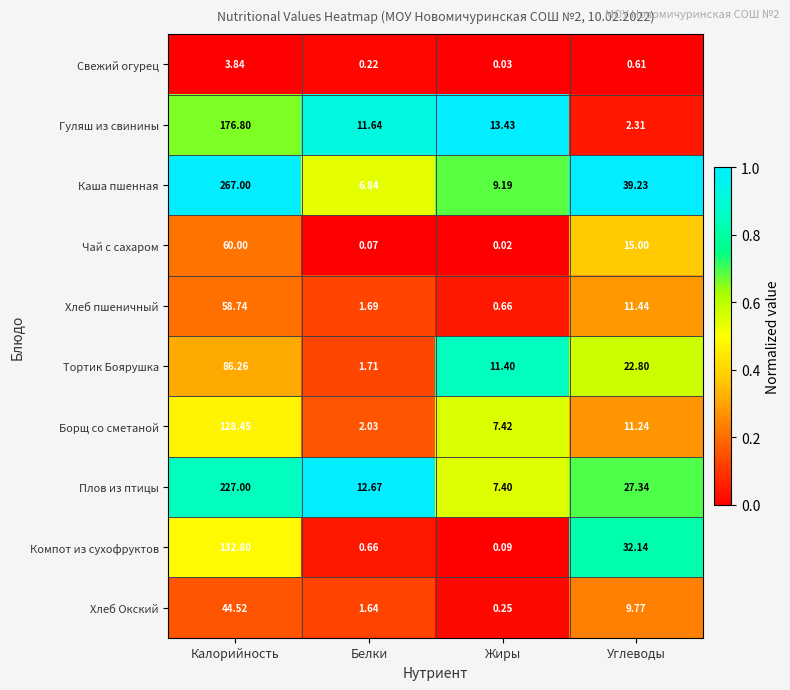

List the series in order of their peak value, highest first.

Каша пшенная, Плов из птицы, Гуляш из свинины, Компот из сухофруктов, Борщ со сметаной, Тортик Боярушка, Чай с сахаром, Хлеб пшеничный, Хлеб Окский, Свежий огурец